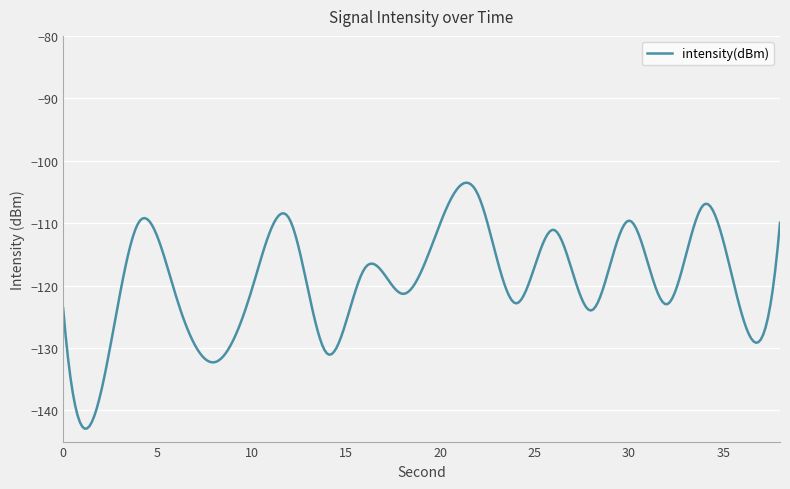

What is the smallest value displayed?

-142.9